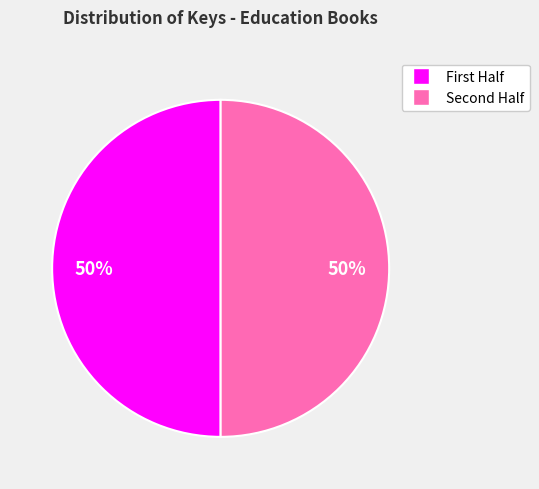

To the nearest percent, what is the average slice percentage?

50%